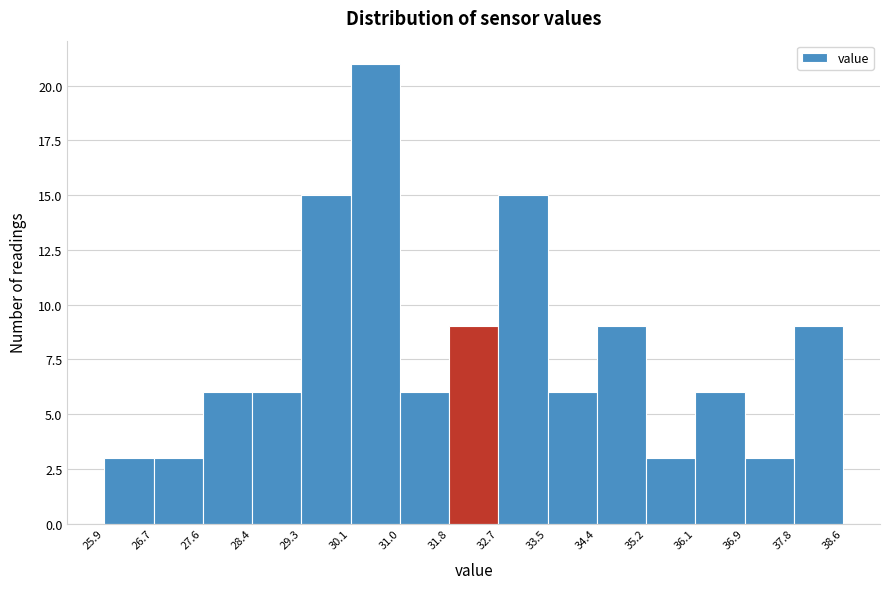

What is the height of the bar covering 35.2 to 36.1 on the x-axis? The values are not printed on the chart, so give them approximately, as read against the axis.

3